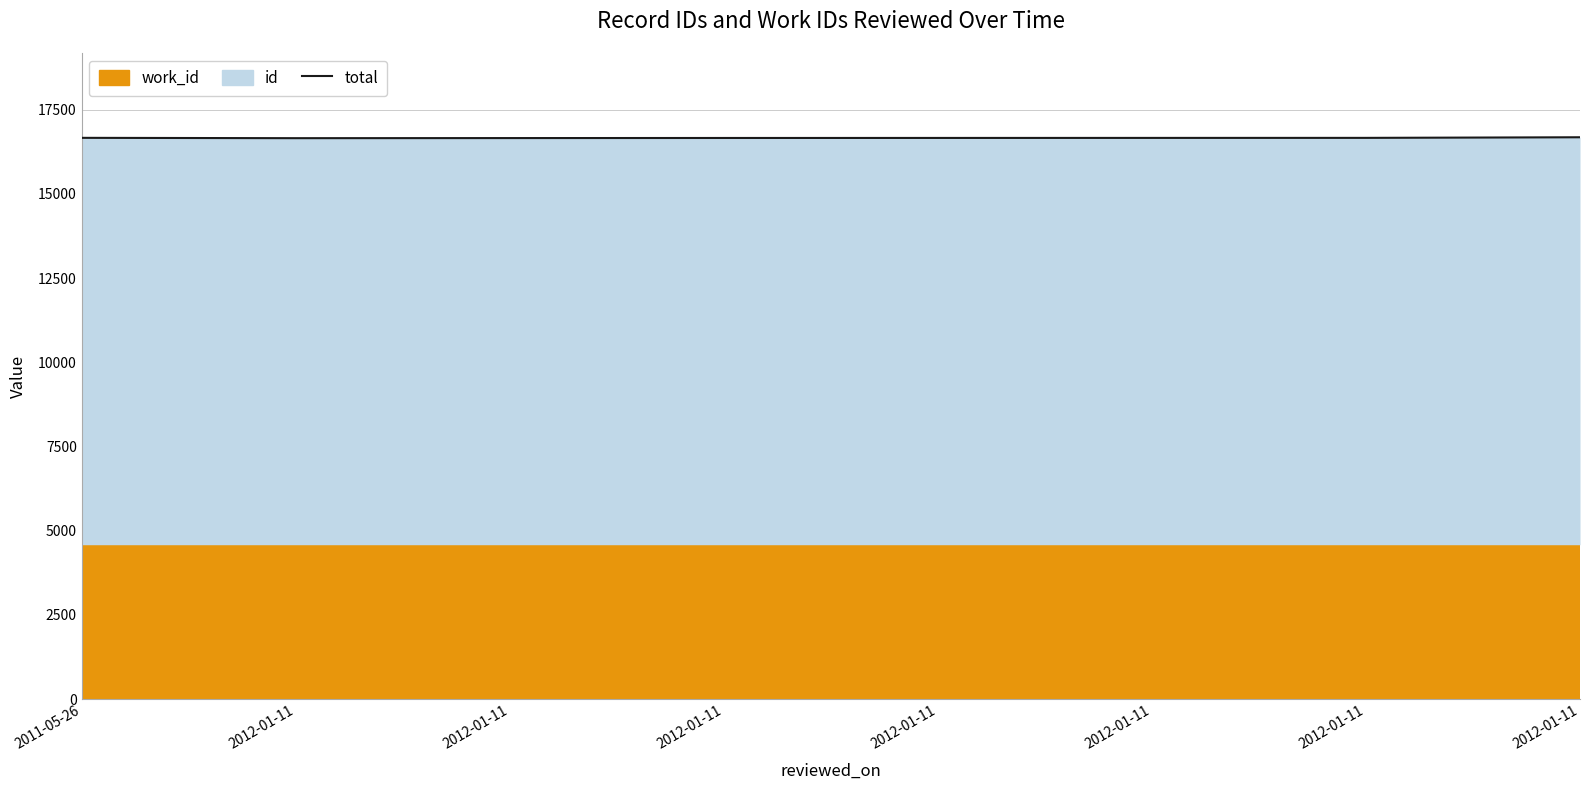

How many lines are shown in the chart?

1